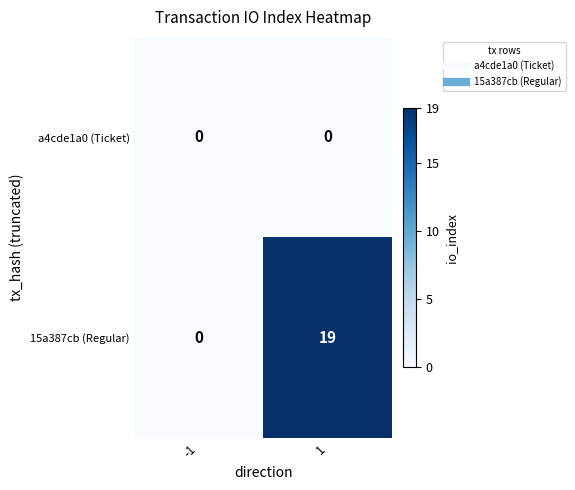

Reading left to right, list all the values displayed in this chart.

a4cde1a0 (Ticket): -1=0	1=0
15a387cb (Regular): -1=0	1=19